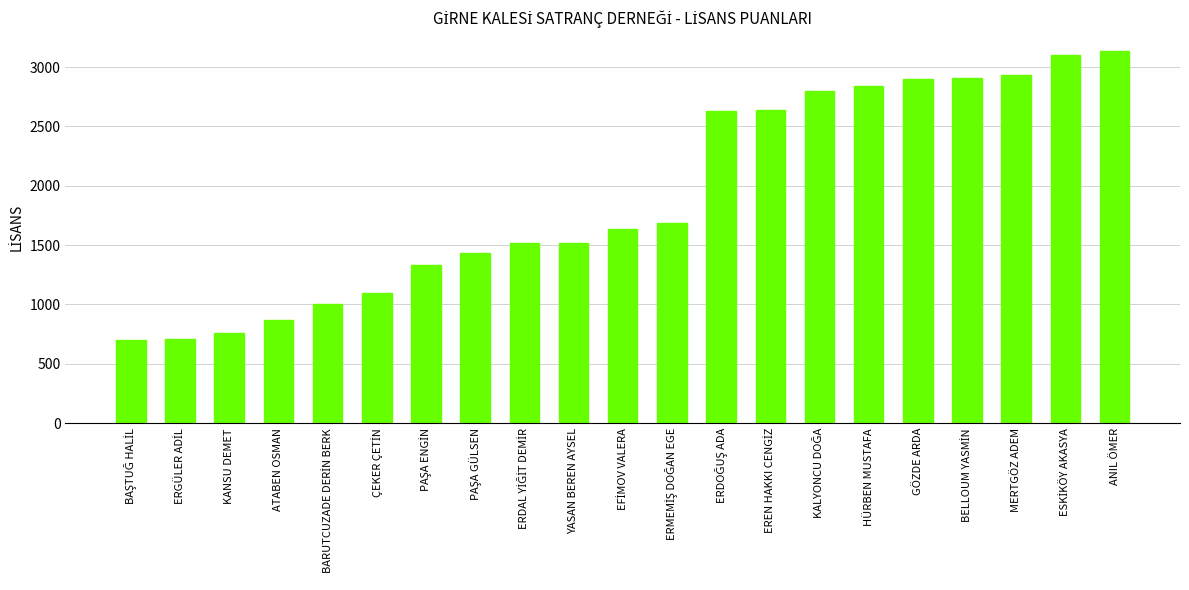

What is the value of the 18th bar from the left?

2905